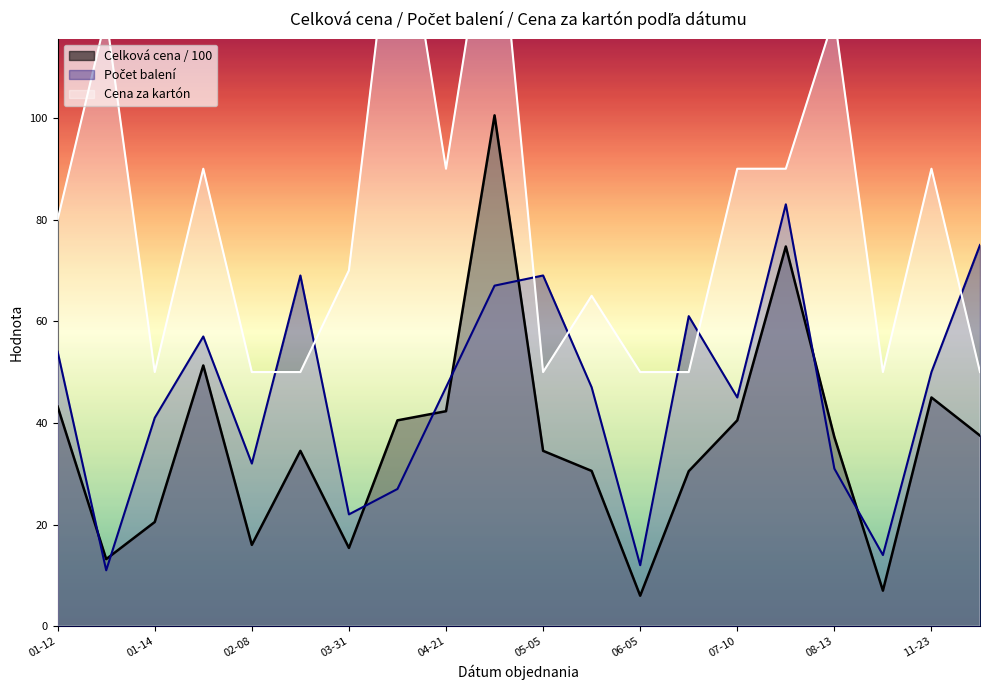

How many distinct data groups are displayed?

3